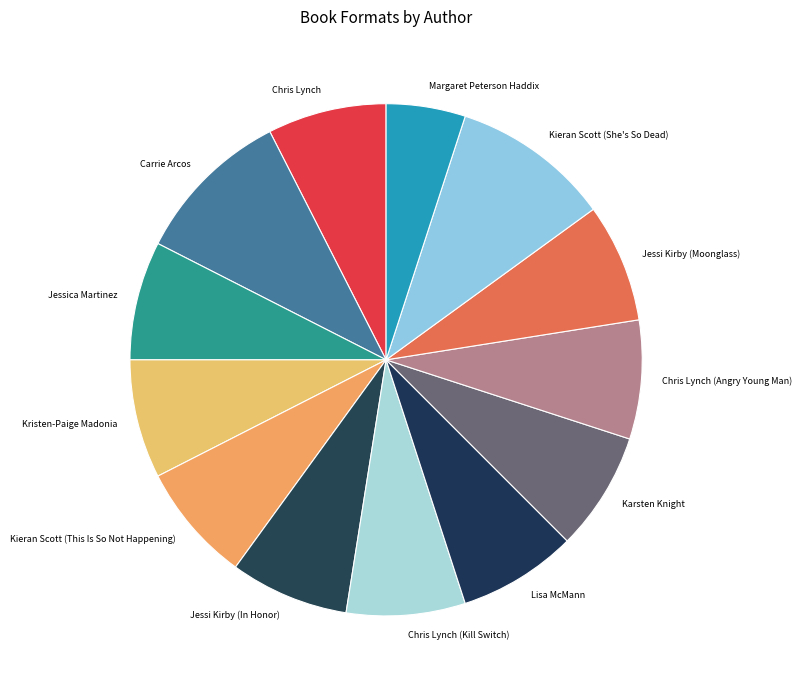

Which slice is the smallest?

Margaret Peterson Haddix